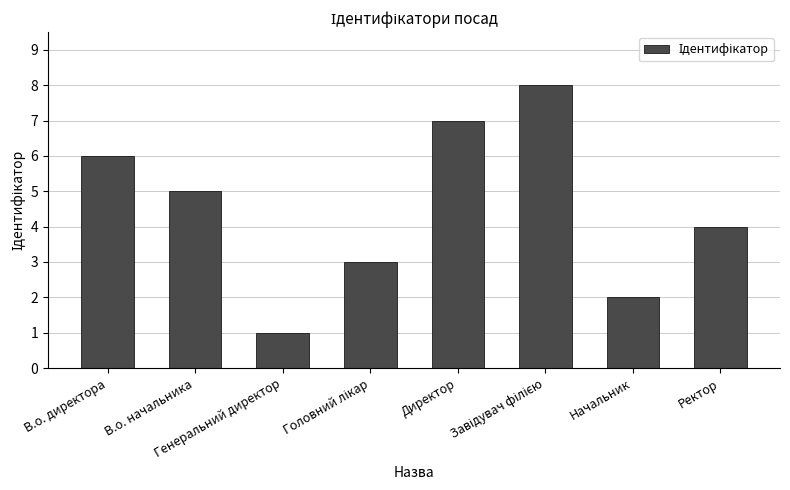

What is the greatest value displayed?

8